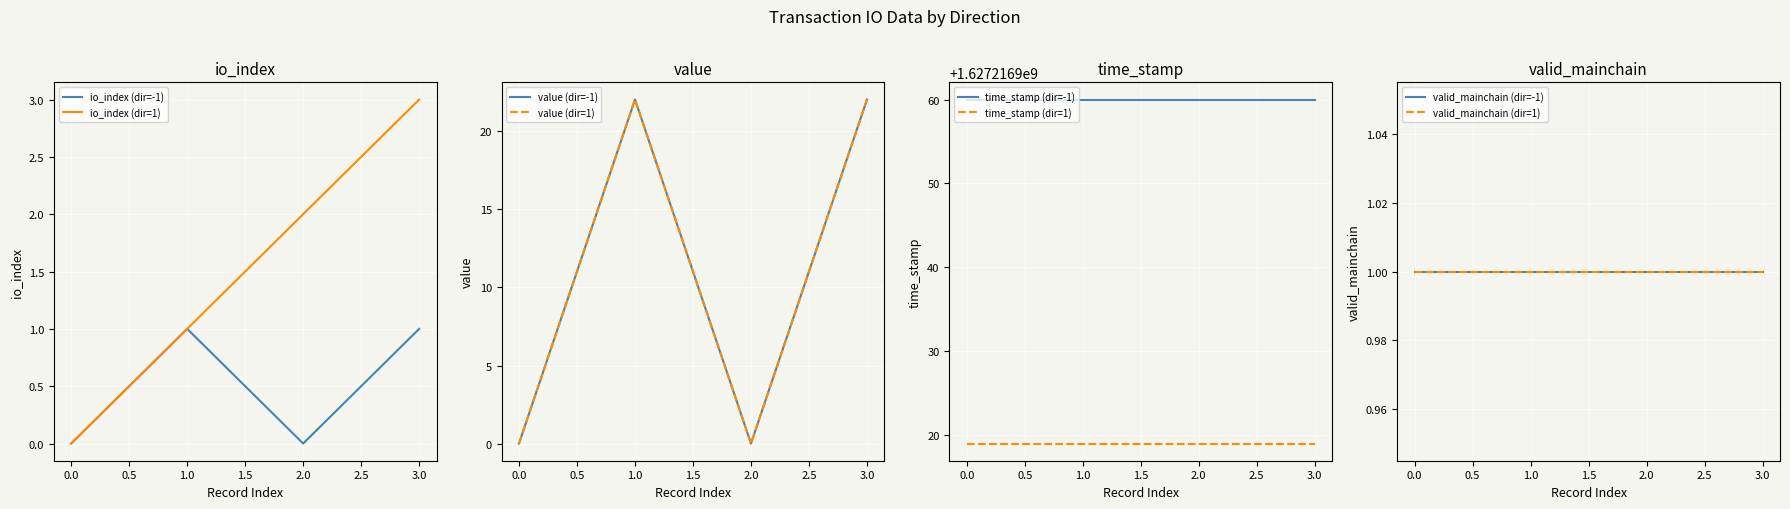

Is it true that io_index (dir=1) equals 0 at 0.0?

True